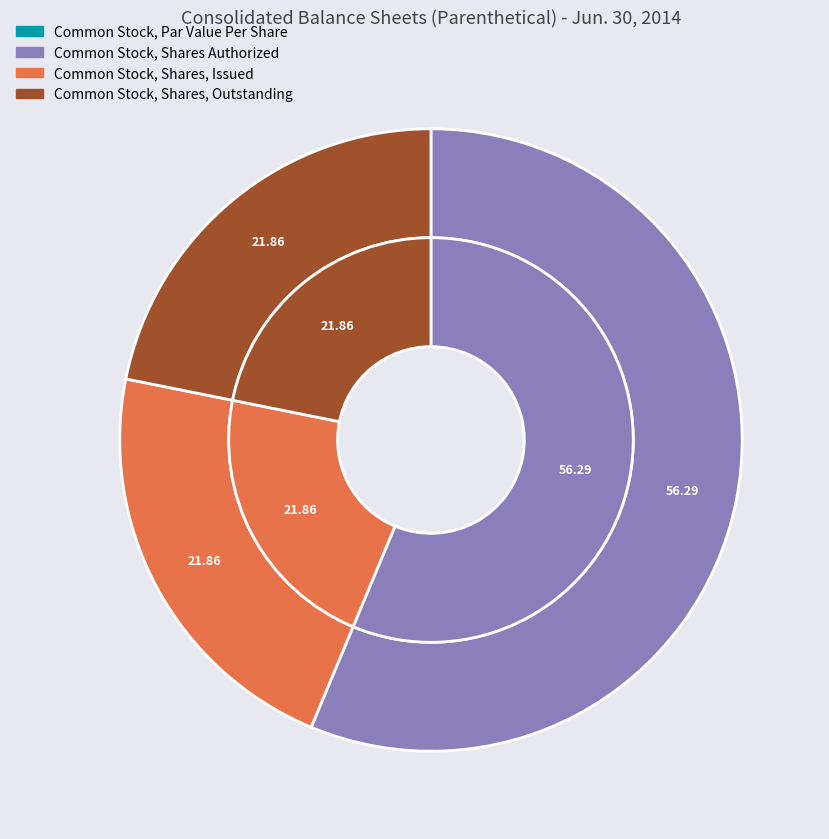

Is it true that Common Stock, Shares Authorized is 56% of the pie?

True